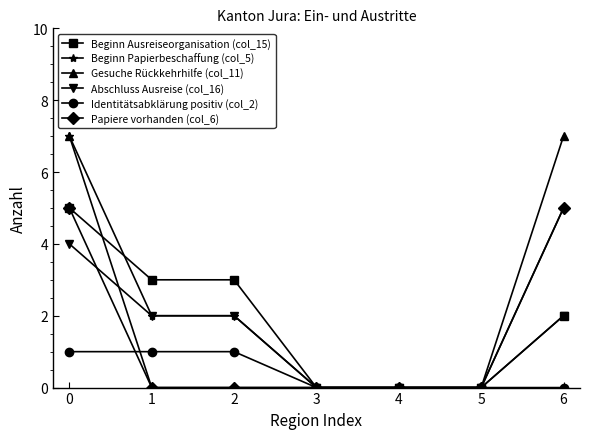

The Beginn Papierbeschaffung (col_5) series shows 2 at 0. True or false?

False